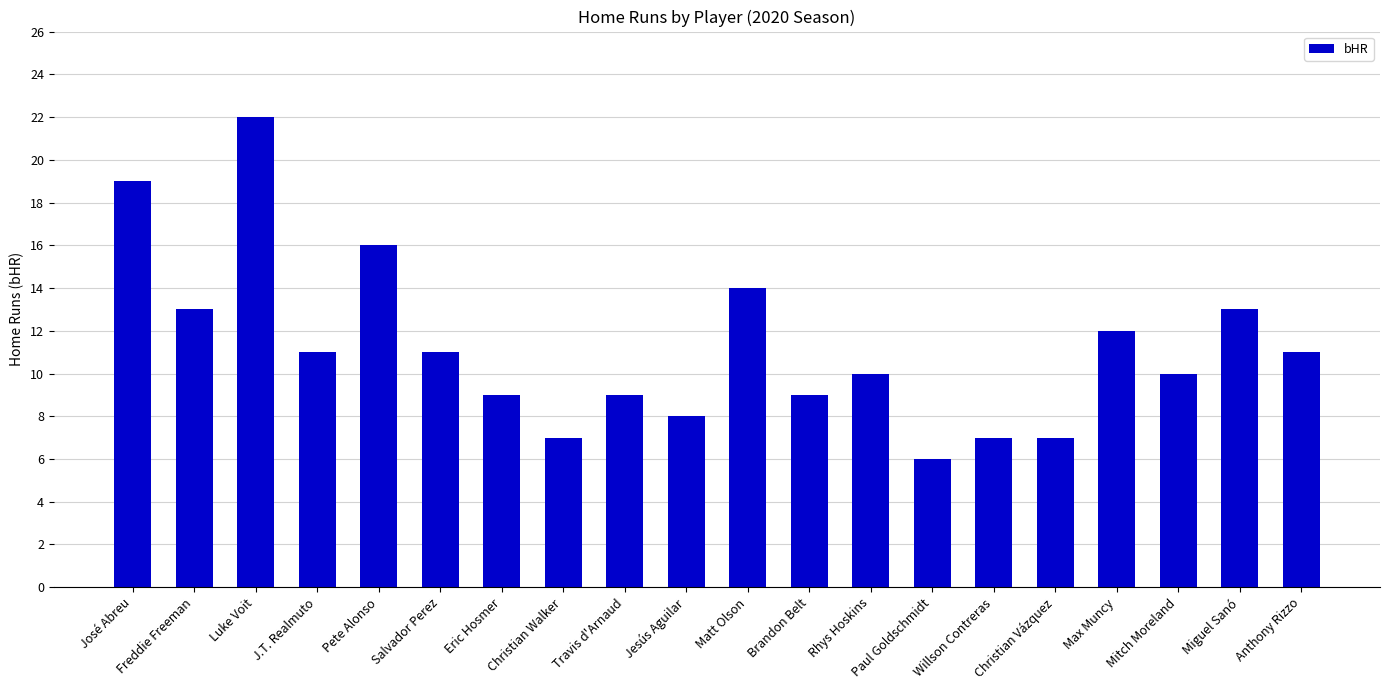

What is the sum of all values?

224